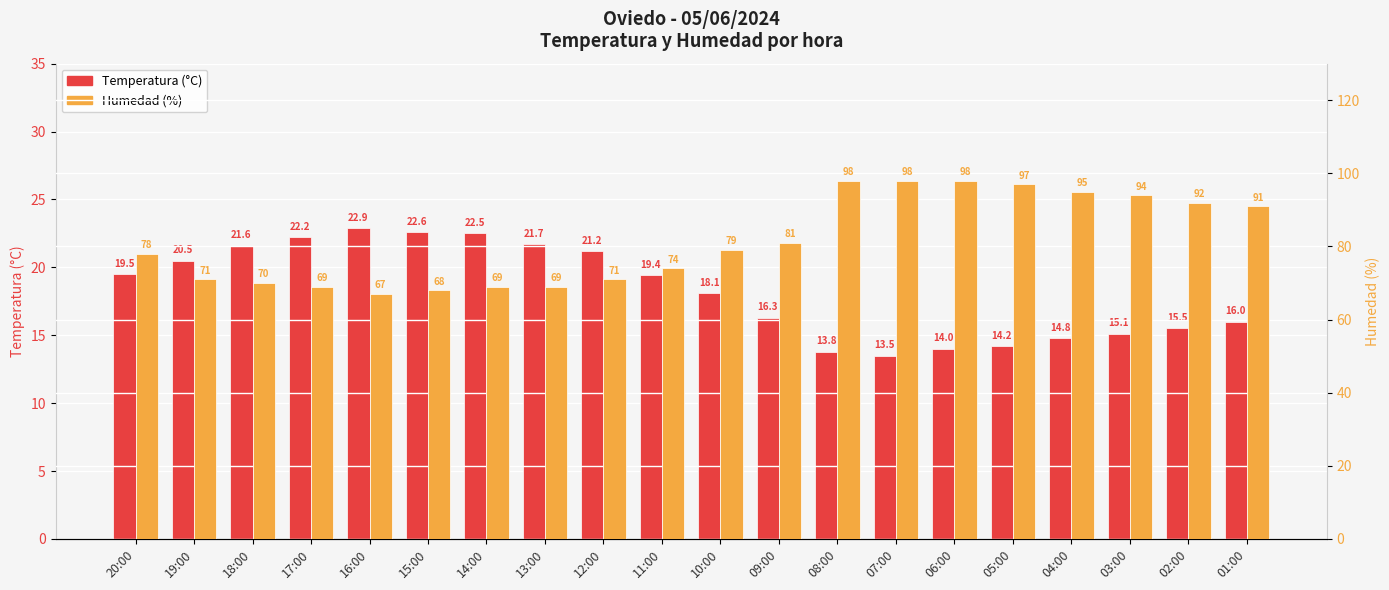

List the series in order of their peak value, highest first.

Humedad (%), Temperatura (°C)